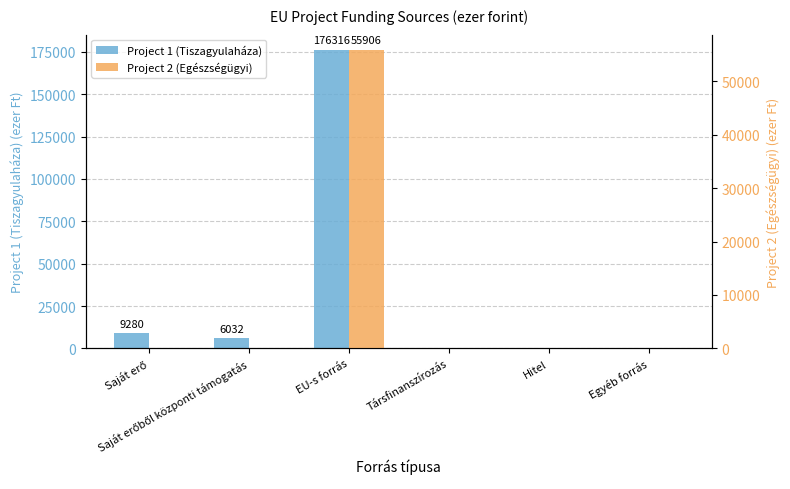

Which series has the largest total across all categories?

Project 1 (Tiszagyulaháza)